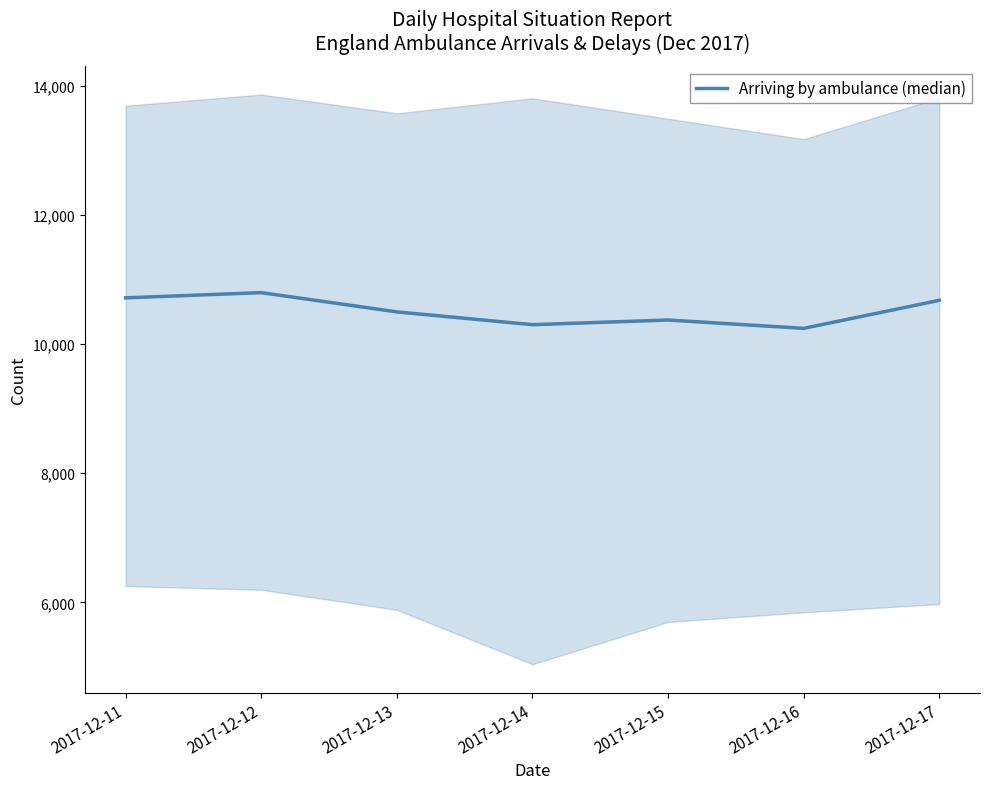

Where does the data first go above 10497?

2017-12-11